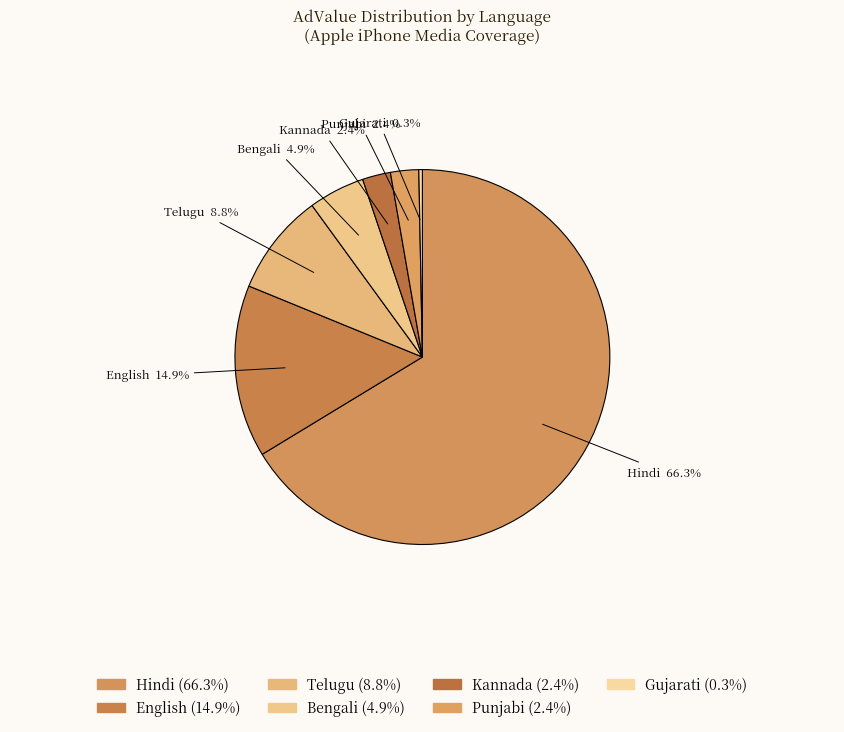

How many slices are in this pie chart?

7